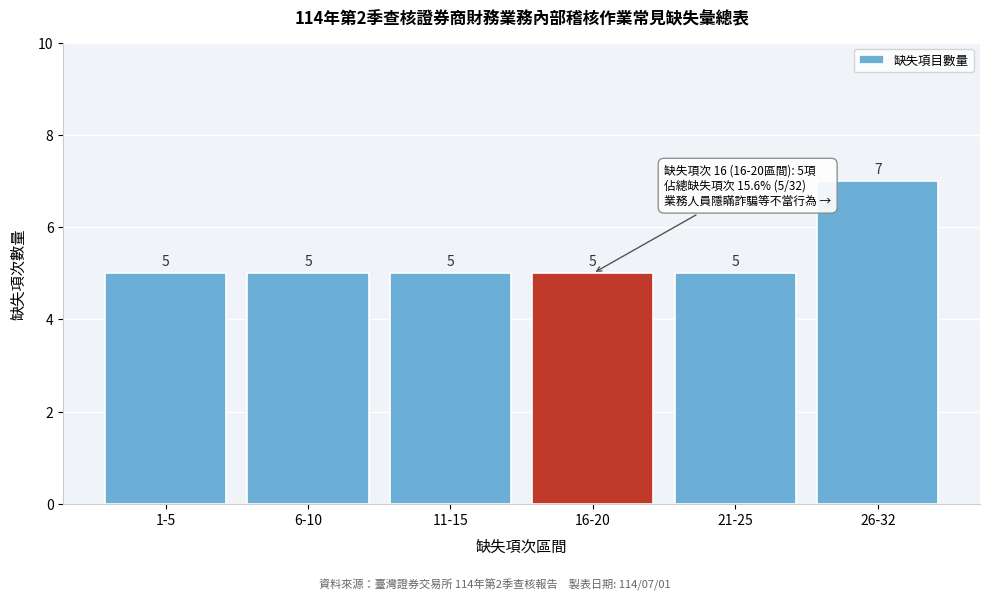

Reading right to left, extract all data points from this chart.

26-32=7	21-25=5	16-20=5	11-15=5	6-10=5	1-5=5